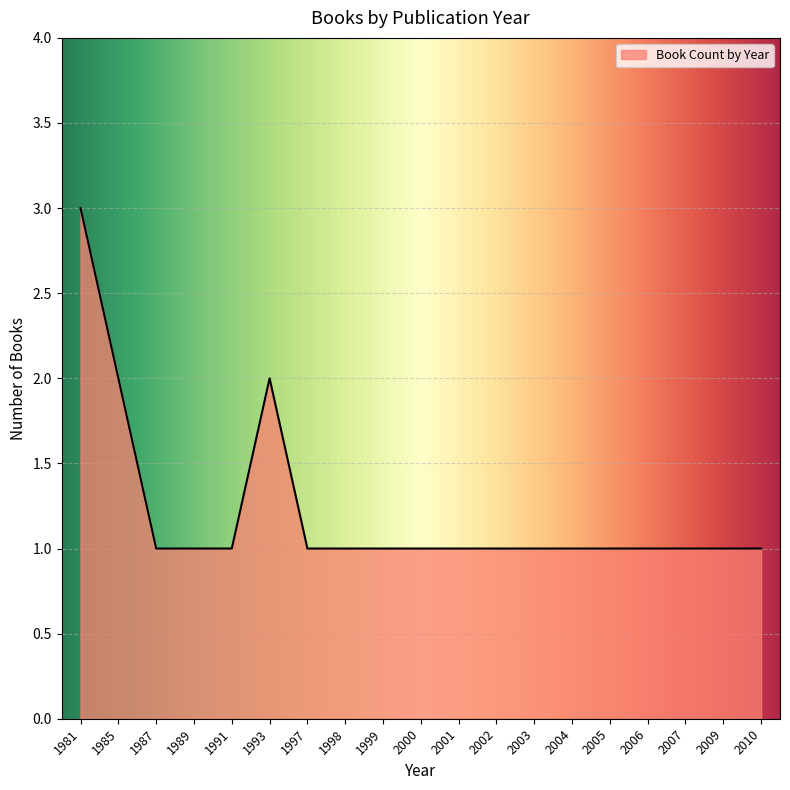

What is the ratio of the value at 2005 to the value at 1981?

0.3